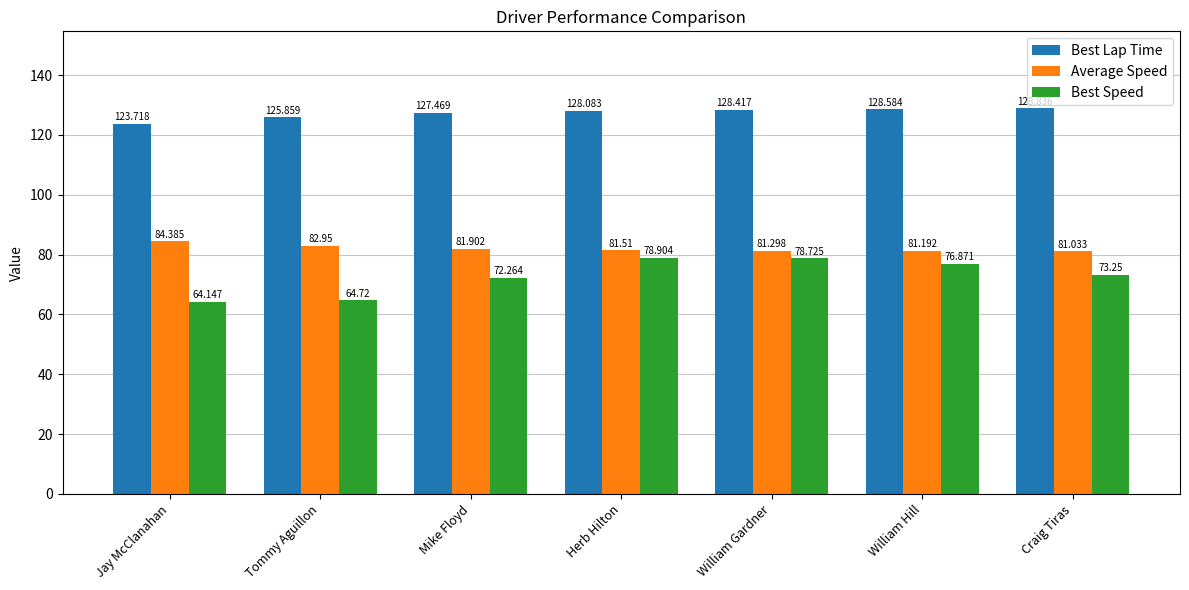

Are the bars grouped side by side (vs. stacked)?

Yes